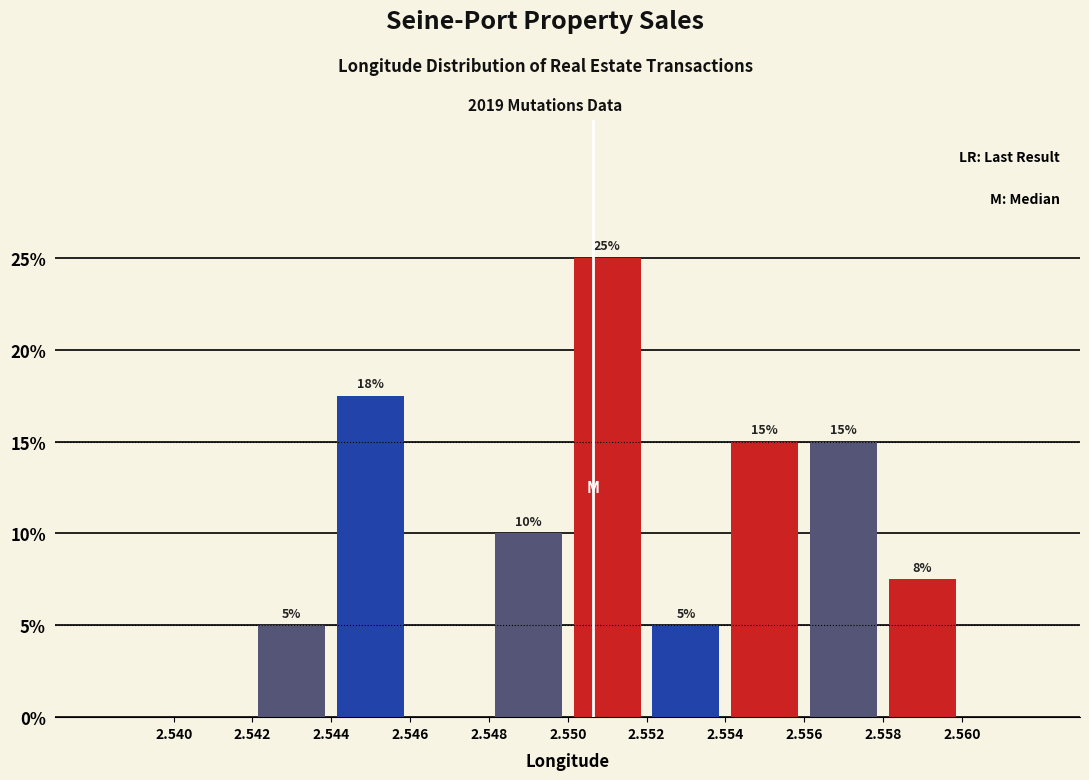

Over which range of the x-axis is the bar tallest?

2.550 to 2.552